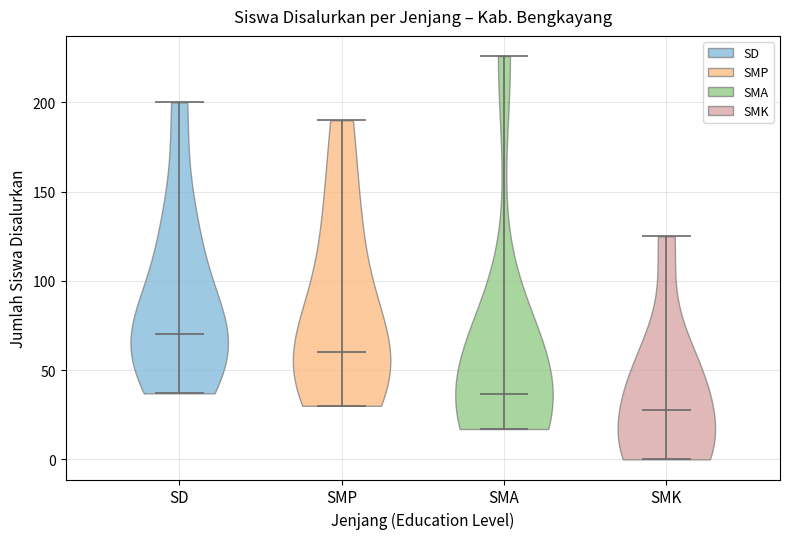

Which violin has the highest median line?

SD